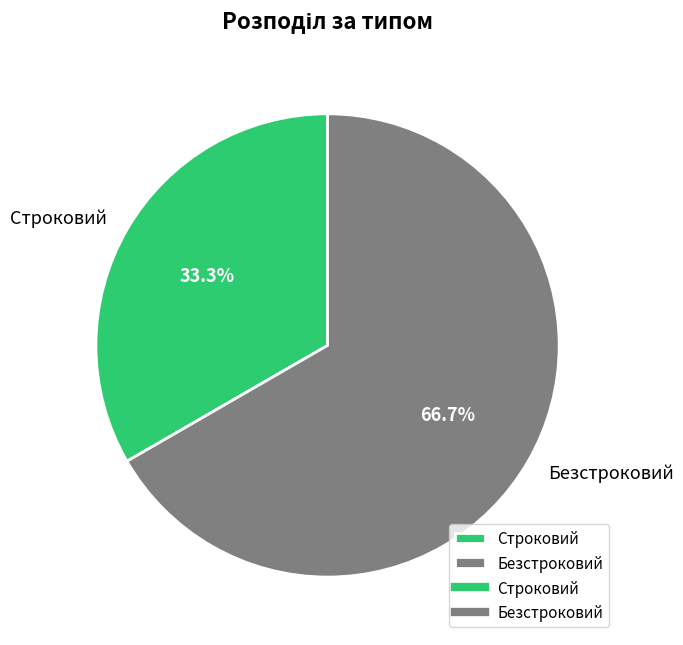

Which has a higher value, Безстроковий or Строковий?

Безстроковий